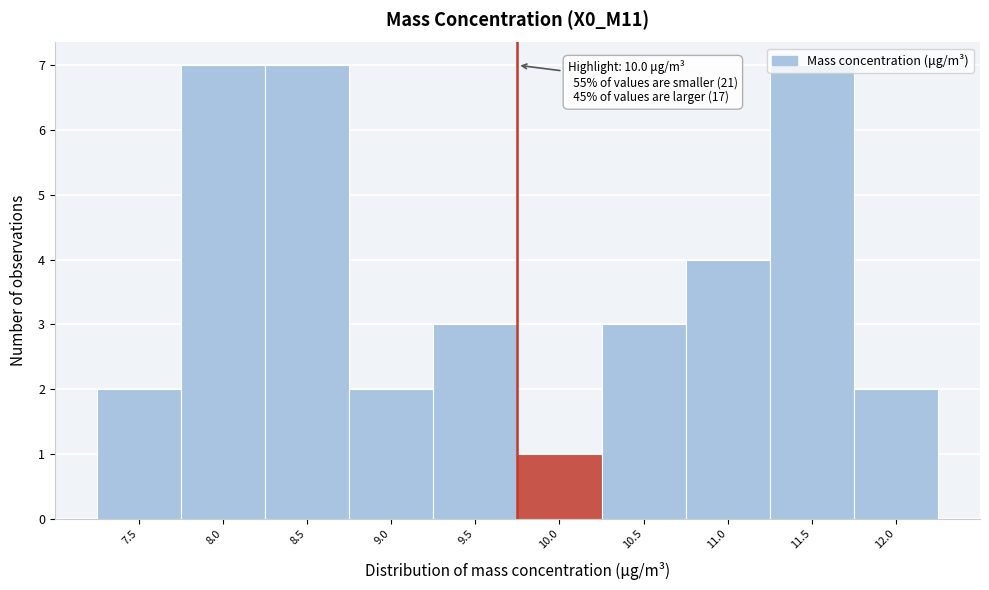

What is the maximum value shown in the chart?

7